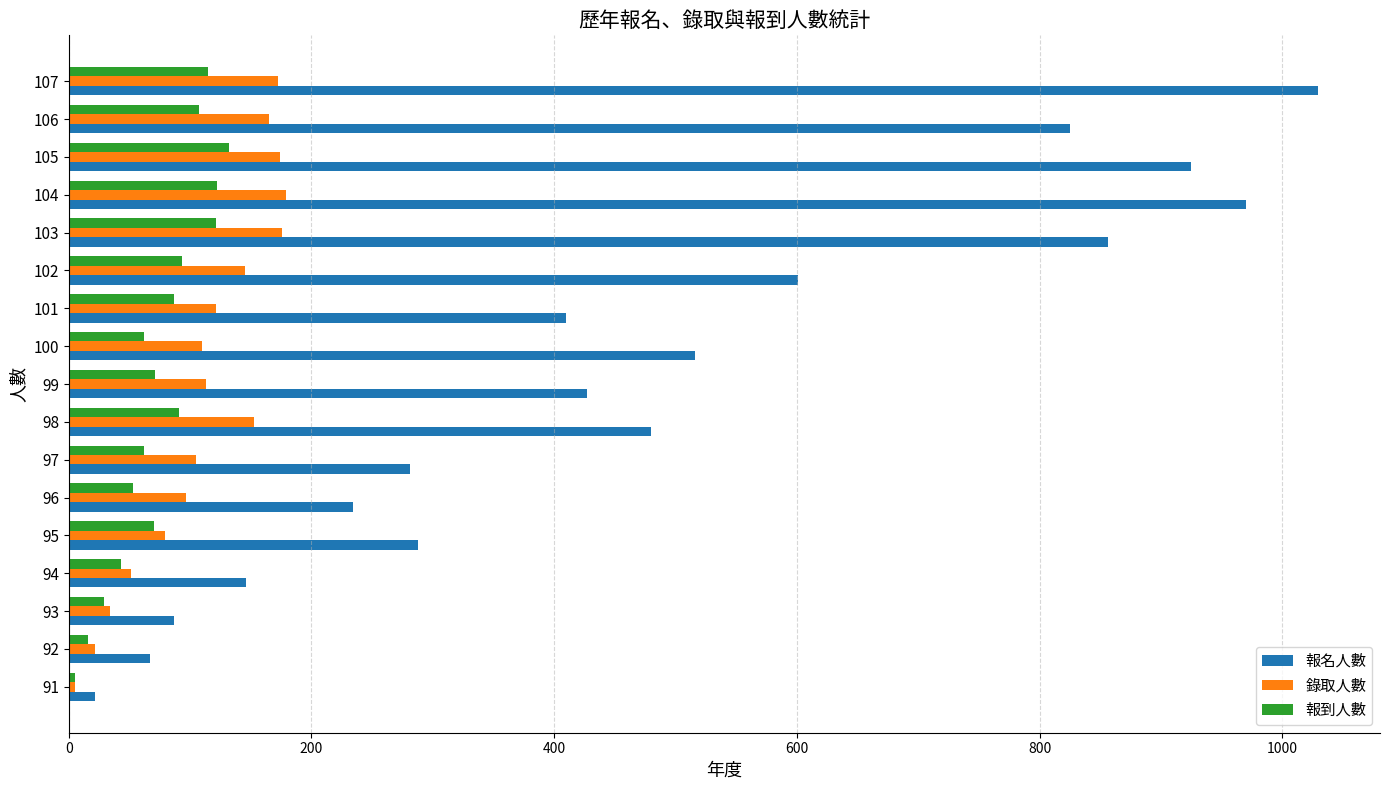

True or false: 錄取人數 has a value of 80 at 107.

False